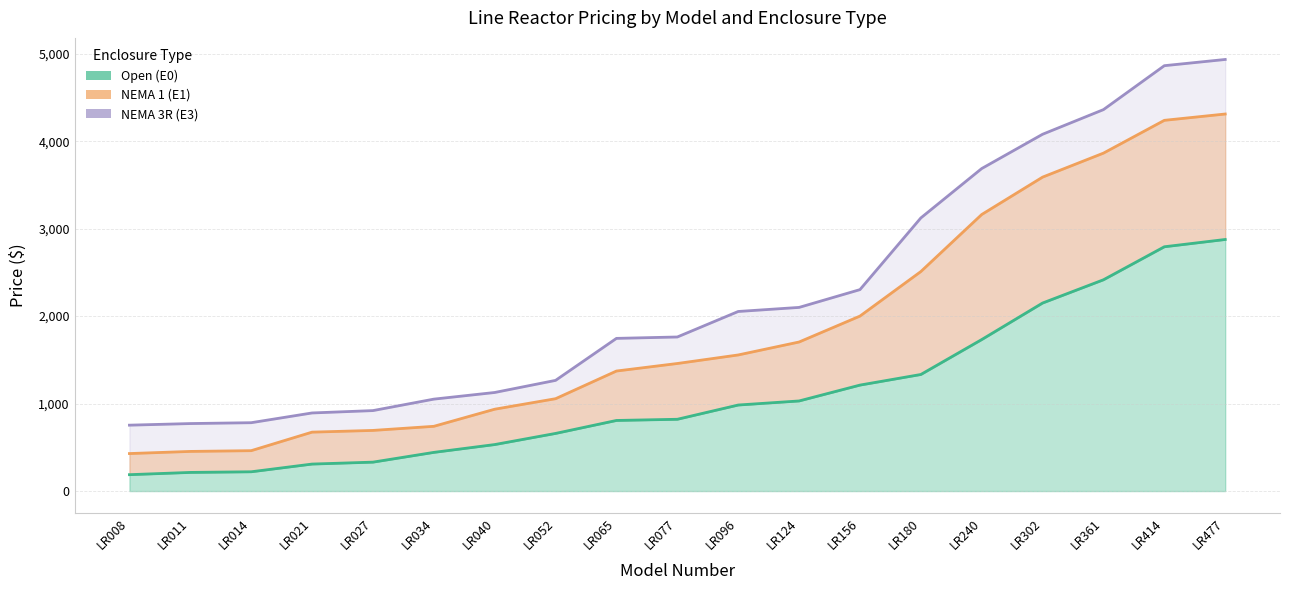

What is the sum of the Open (E0) values at LR021 and LR027?

639.5